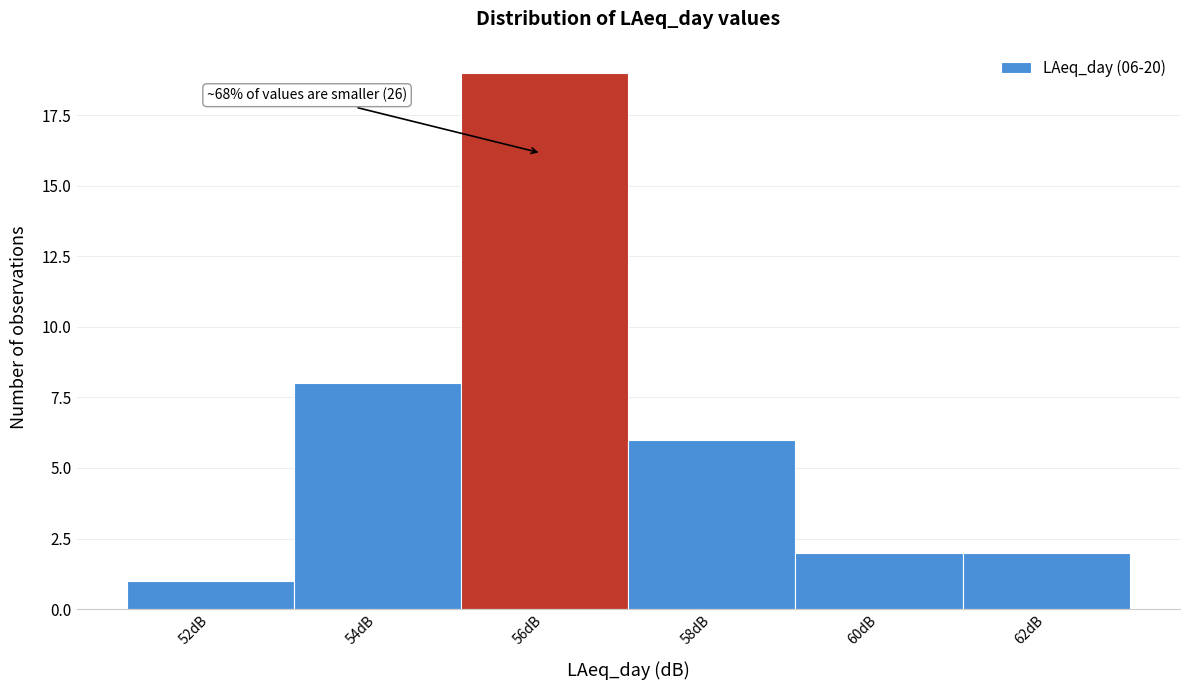

Reading left to right, transcribe all the data shown in this chart.

52dB=1	54dB=8	56dB=19	58dB=6	60dB=2	62dB=2